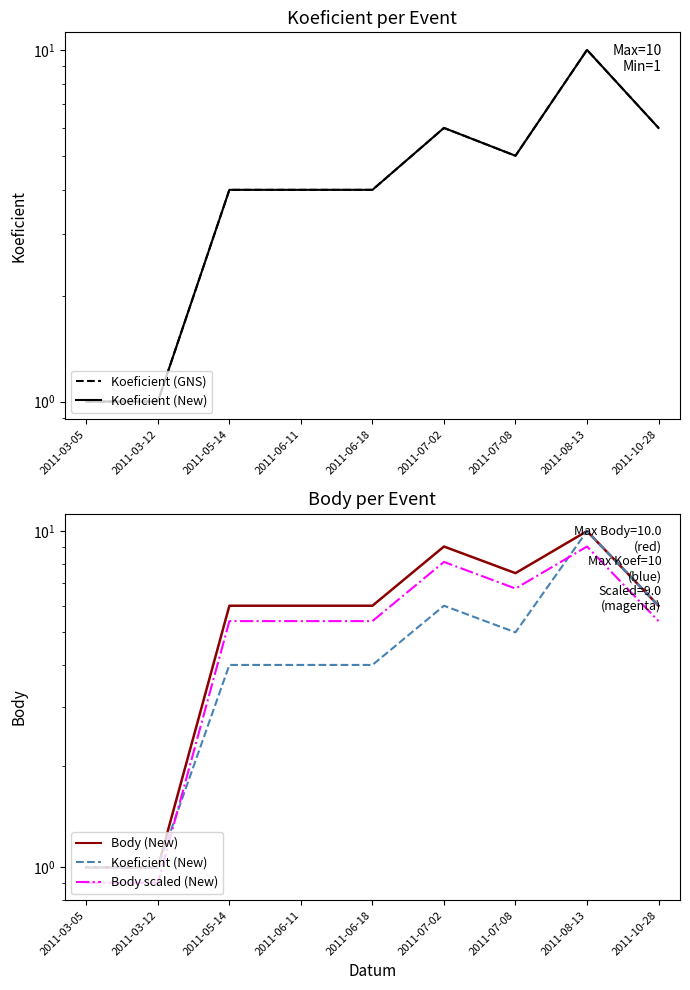

At which category does the chart reach its minimum across all series?

2011-03-05